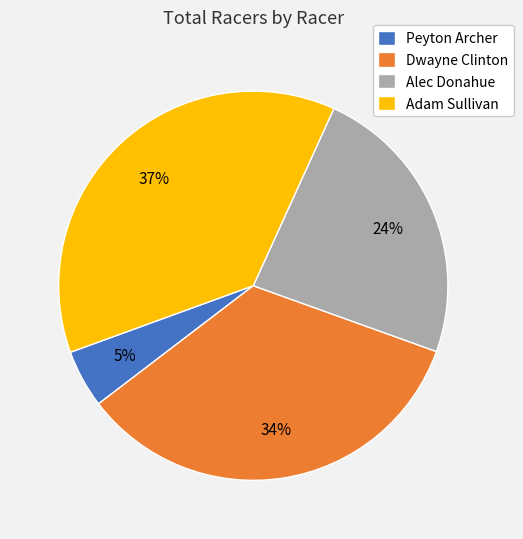

Which category has the smallest portion of the pie?

Peyton Archer